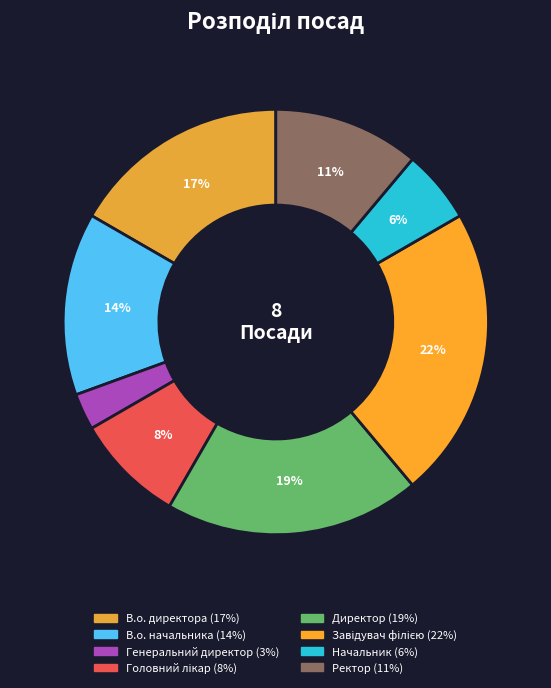

Does В.о. директора represent more than half of the total?

No